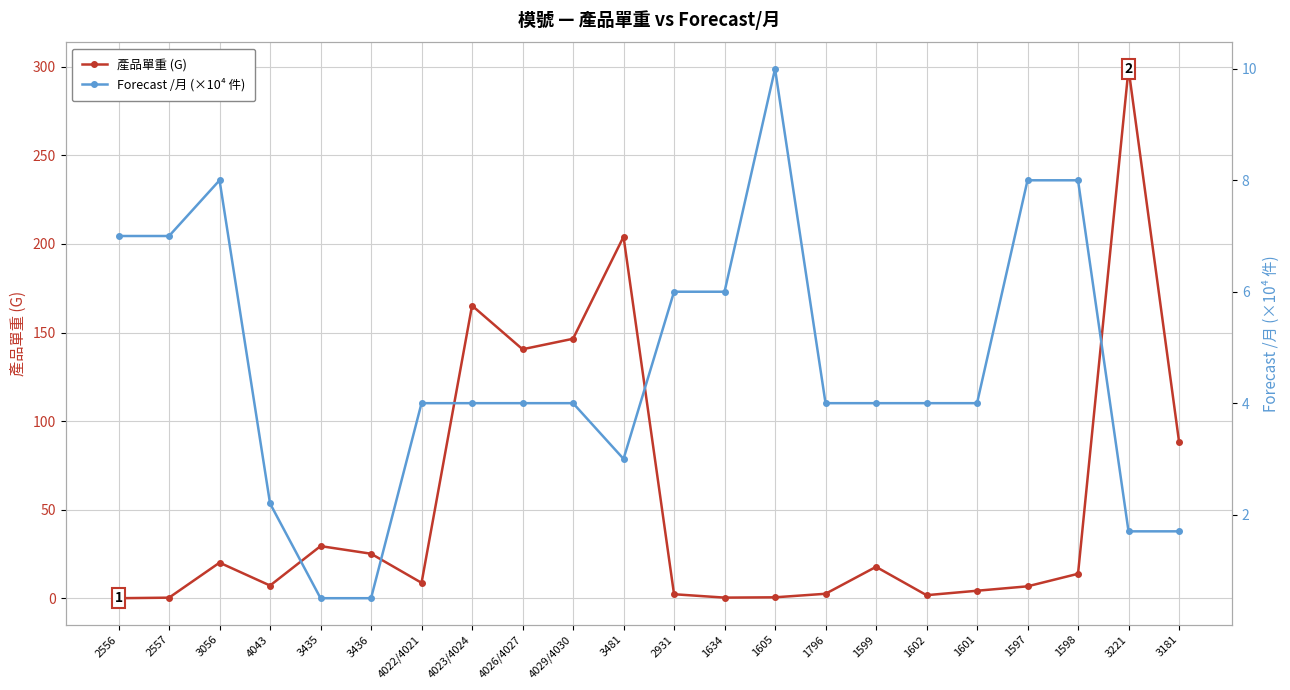

What are all the series names shown in the legend?

產品單重 (G), Forecast /月 (×10⁴ 件)